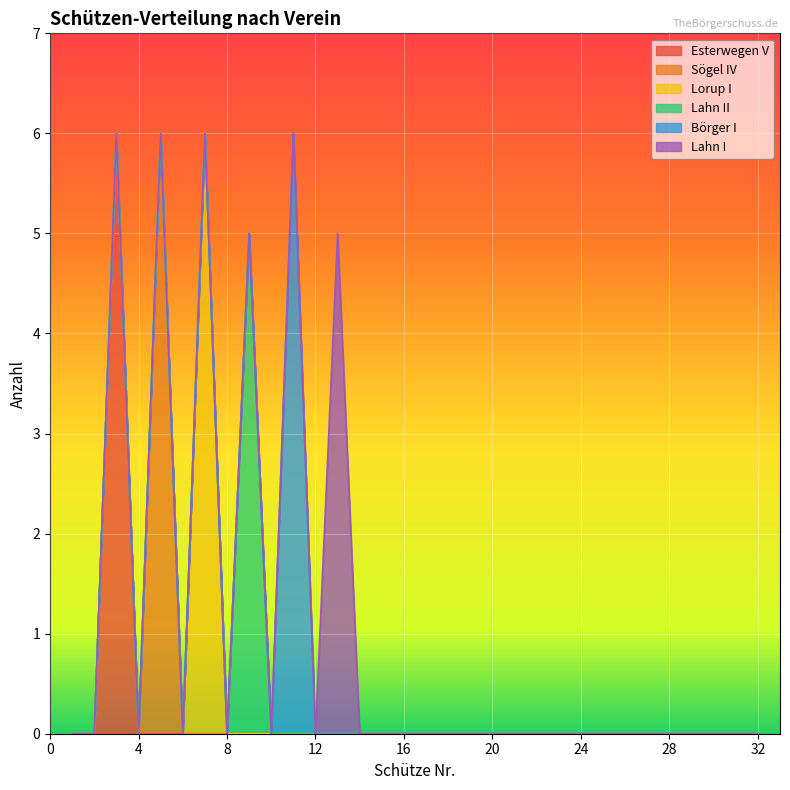

How many Lorup I values are between 0 and 1?

31